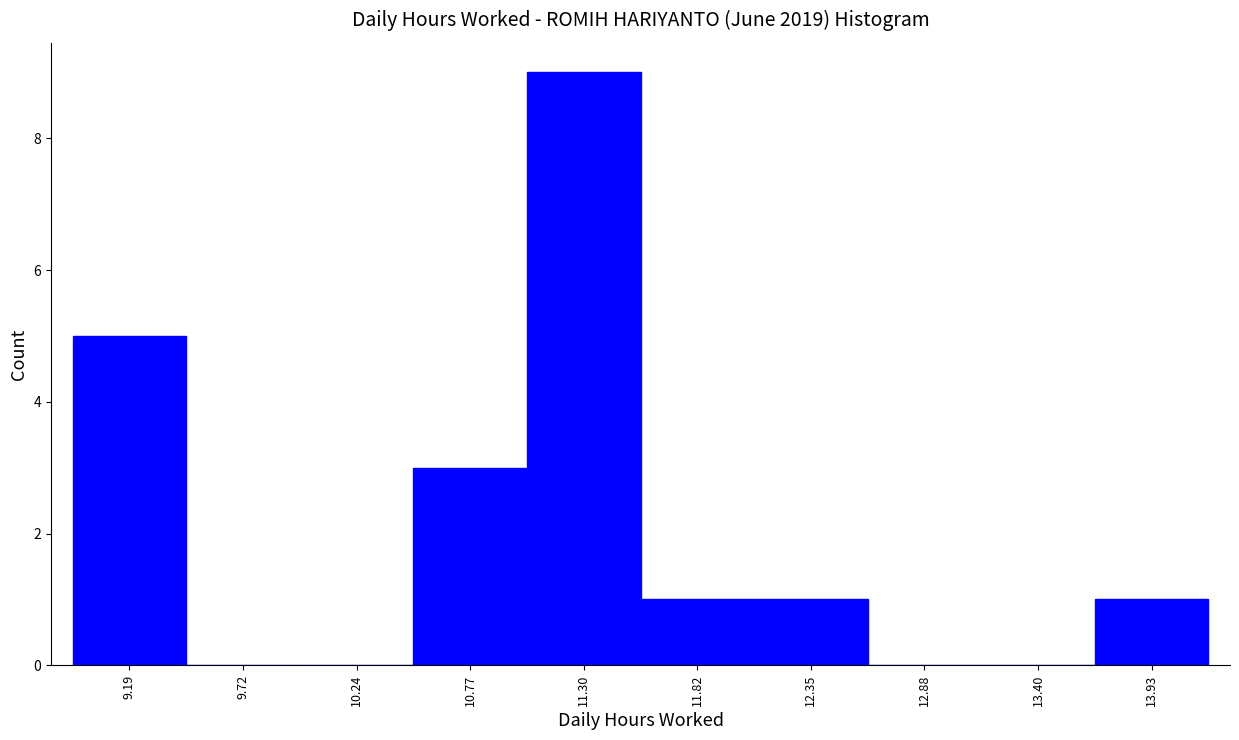

Reading left to right, transcribe this chart: for each bar, give the range it covers on the x-axis and its height. Neither the bar edges nor the heights are printed on the chart, so give them approximately, as read against the axes.

8.9 to 9.5: 5
9.5 to 10.0: 0
10.0 to 10.5: 0
10.5 to 11.0: 3
11.0 to 11.6: 9
11.6 to 12.1: 1
12.1 to 12.6: 1
12.6 to 13.1: 0
13.1 to 13.7: 0
13.7 to 14.2: 1